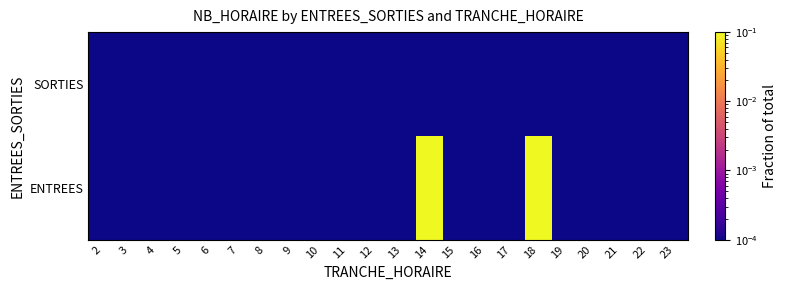

Rank the series by their average value, from lowest to highest.

SORTIES, ENTREES